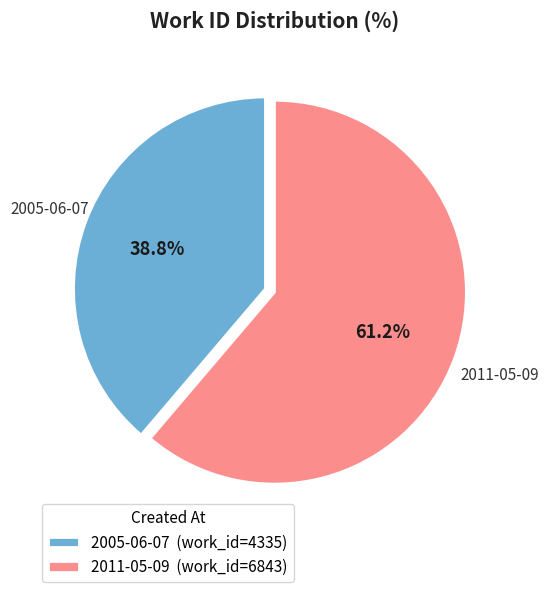

To the nearest percent, what is the average slice percentage?

50%